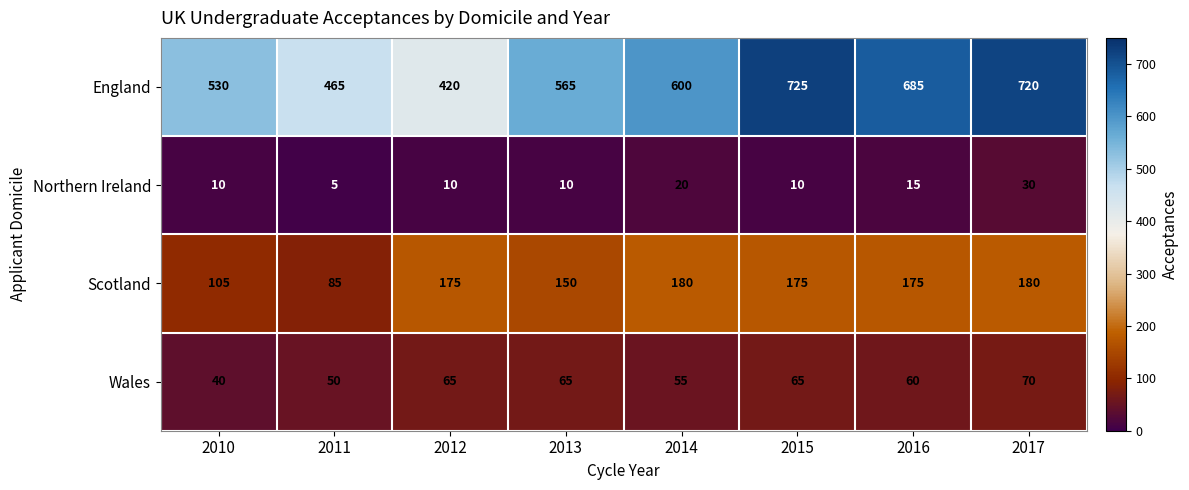

Rank the series at 2014 from highest to lowest value.

England, Scotland, Wales, Northern Ireland